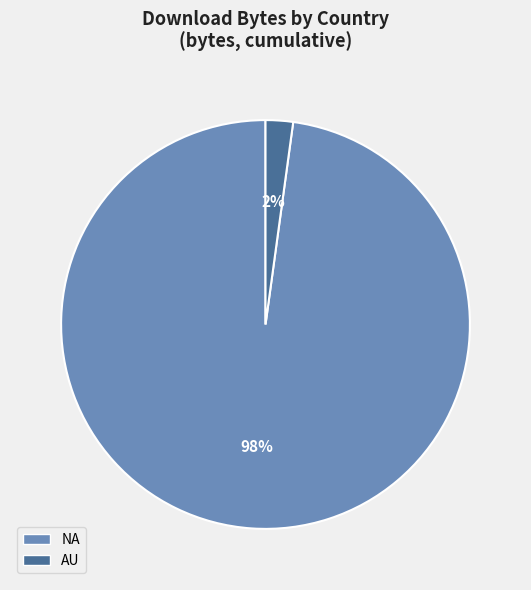

Which slice is the largest?

NA